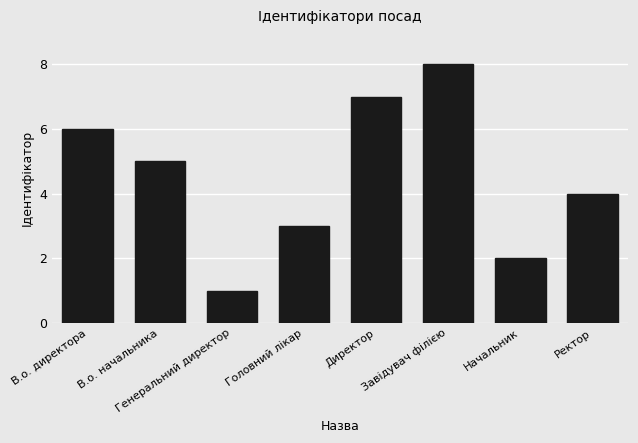

What is the approximate value at Начальник?

2